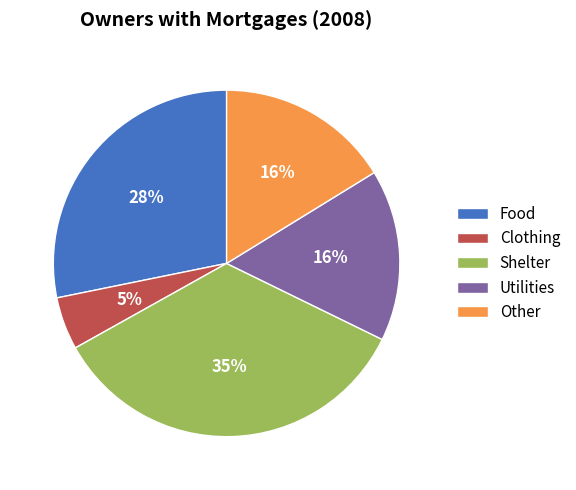

To the nearest percent, what is the average slice percentage?

20%